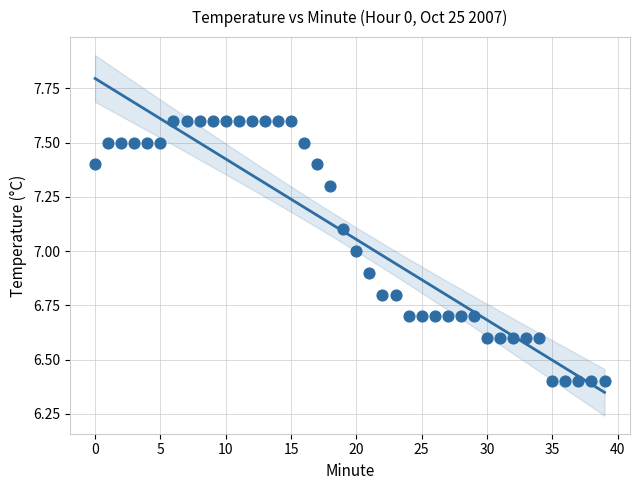

What is the range of Y values (max minus min)?

1.2